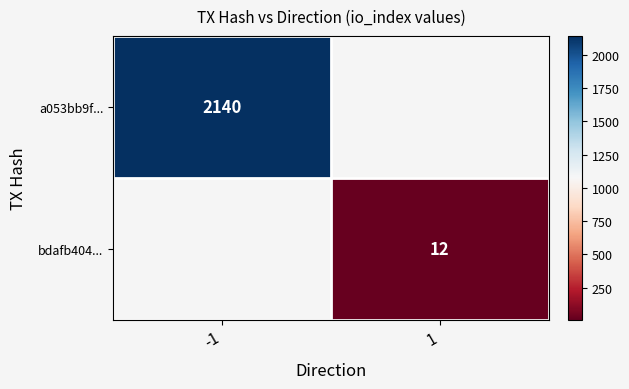

The bdafb404... series shows 12 at 1. True or false?

True